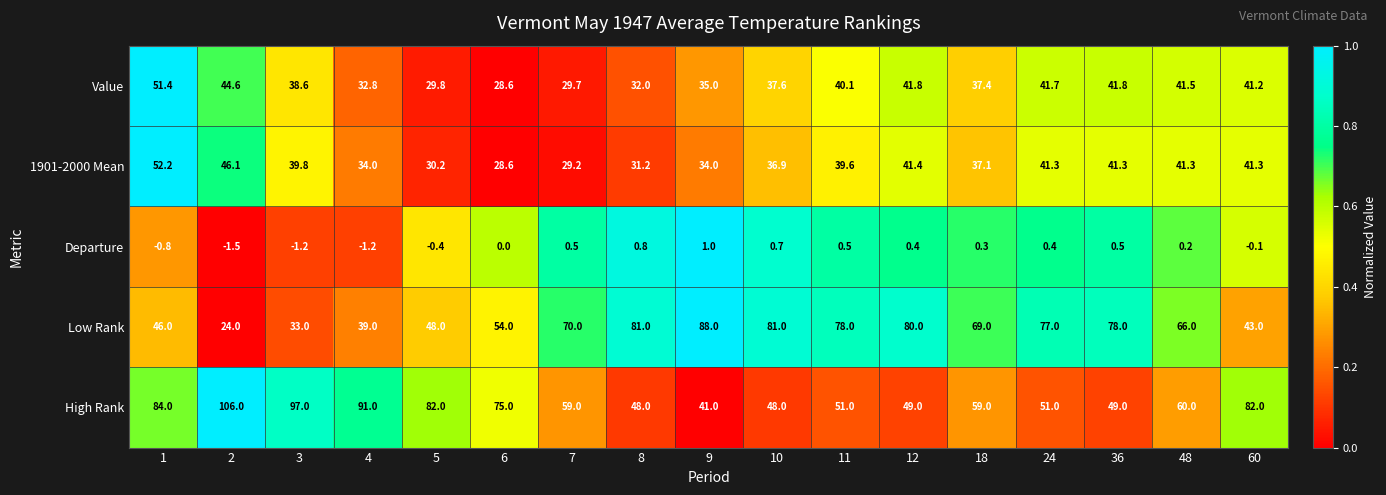

What is the spread (max minus min) of values at 2?

107.5